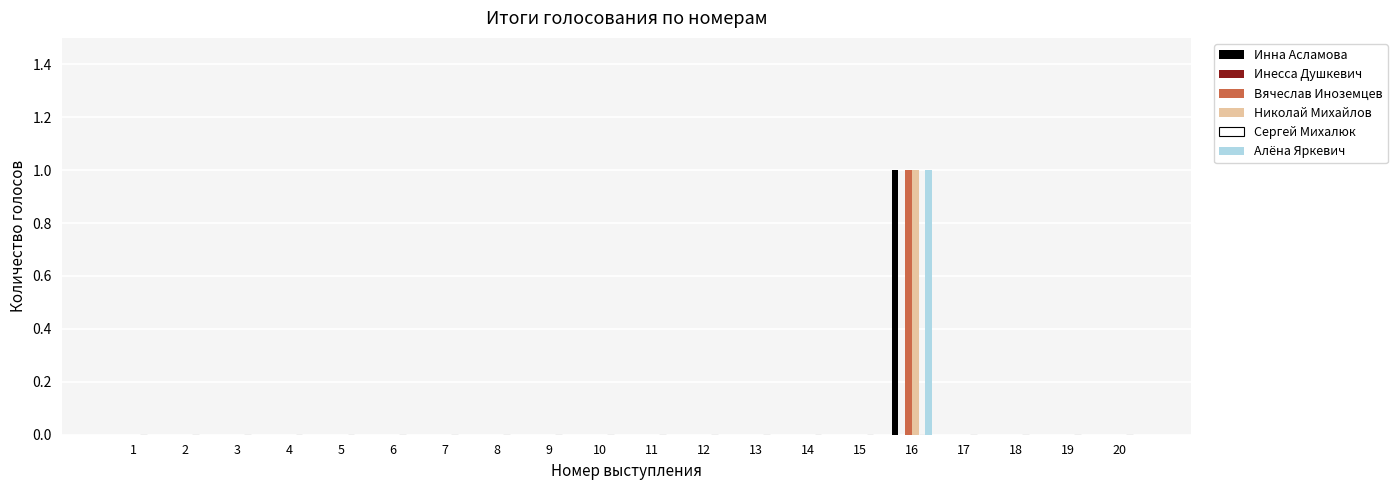

What is the maximum value shown in the chart?

1